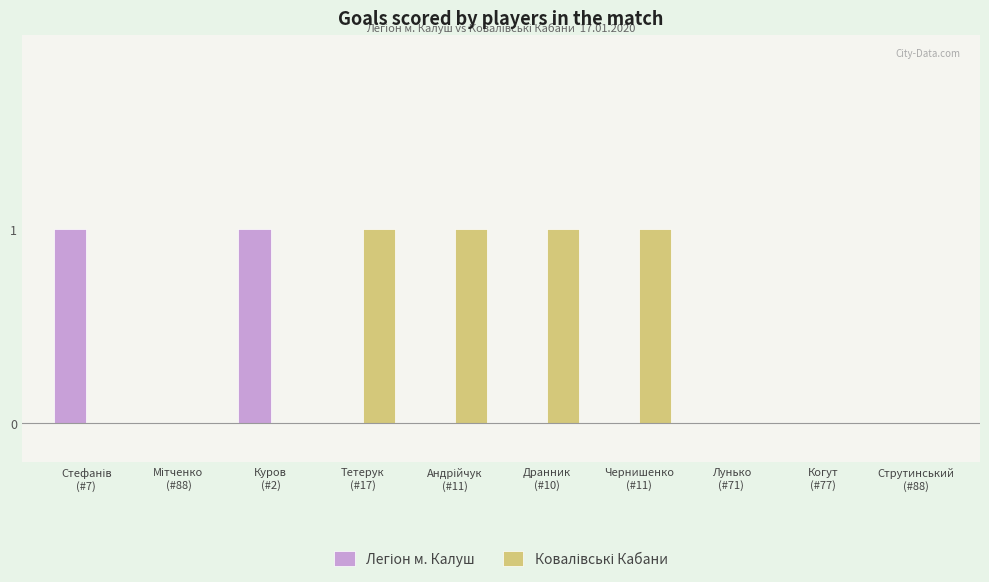

How many groups of bars are there?

10